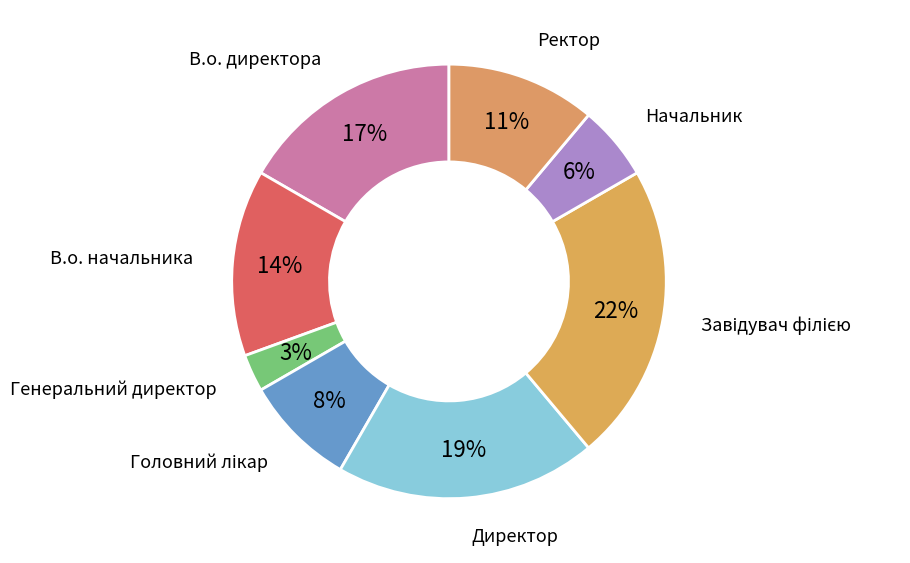

Is there a majority slice in this chart?

No